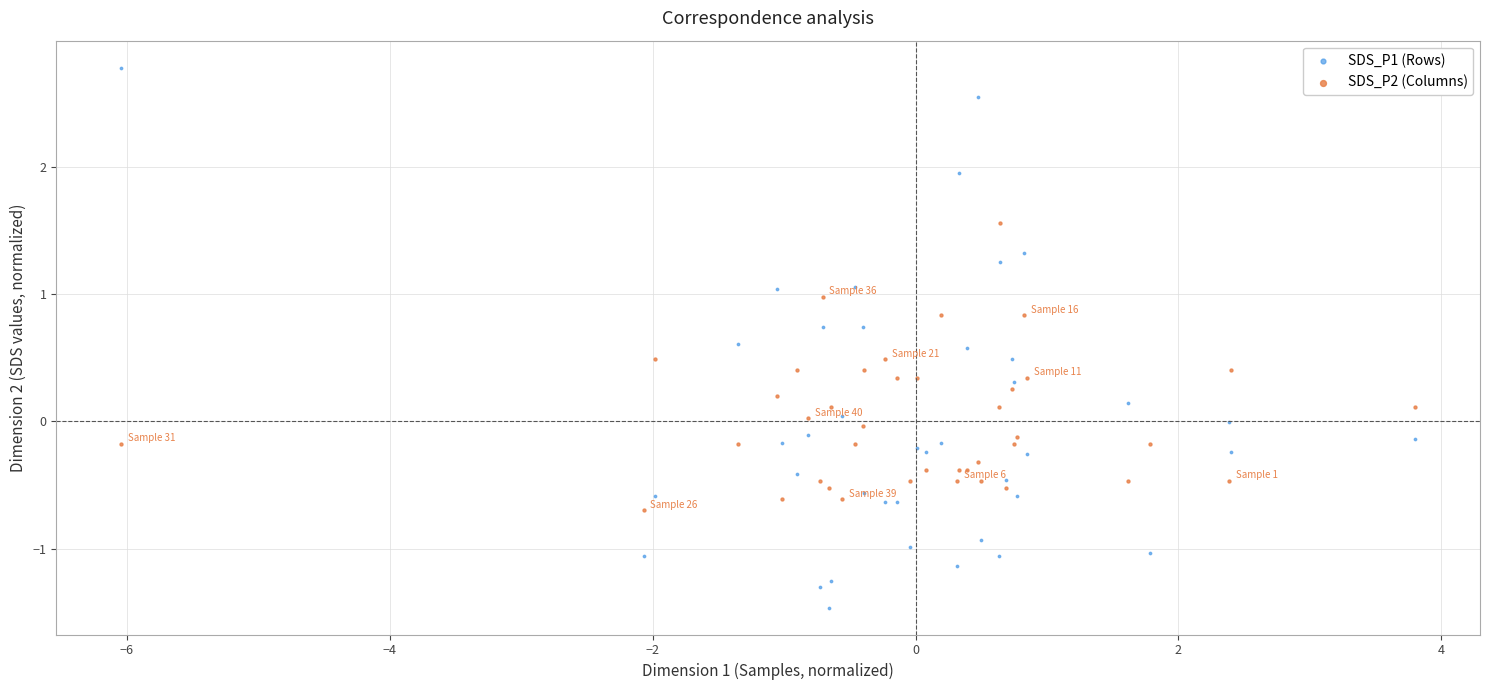

Which series reaches the minimum Y coordinate?

SDS_P1 (Rows)